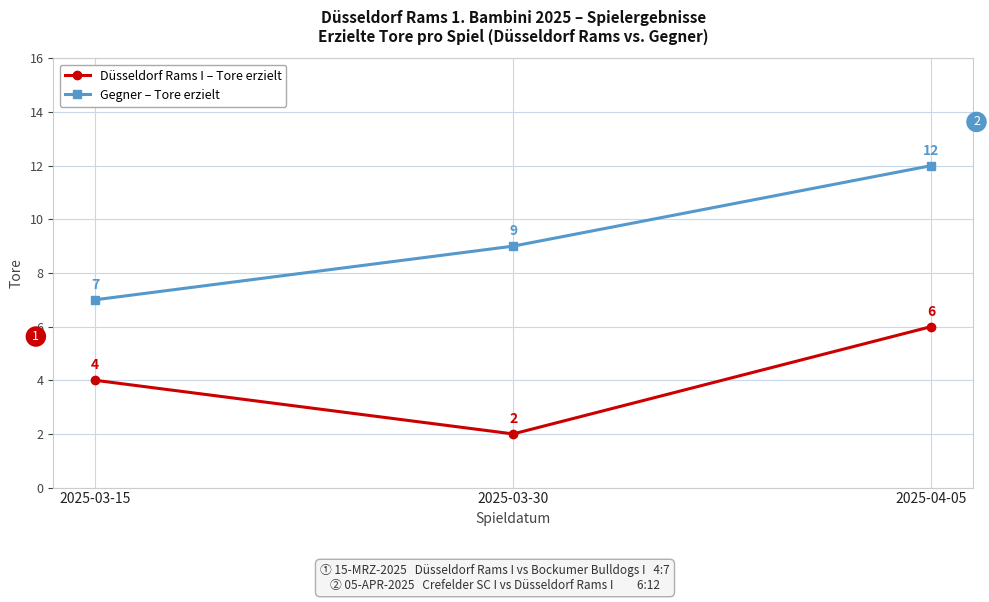

Is it true that Düsseldorf Rams I – Tore erzielt equals 2 at 2025-03-30?

True